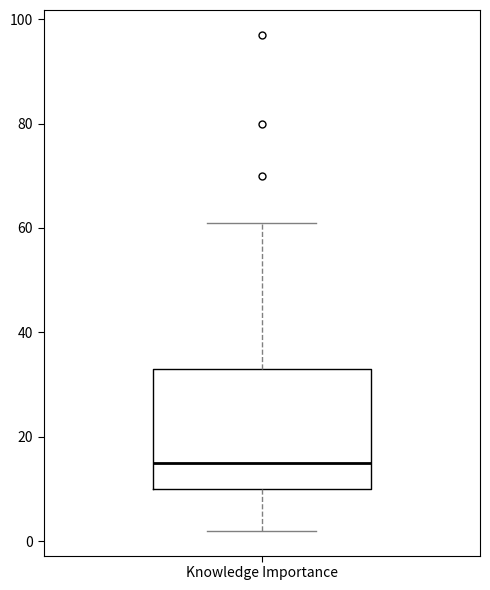

Transcribe this box plot: give where the median line is, the range the box spans, and where the two whiskers end, as read against the y-axis. The values are not printed on the chart, so give them approximately, as read against the axis.

median 16, box 10 to 34, whiskers 2 to 62